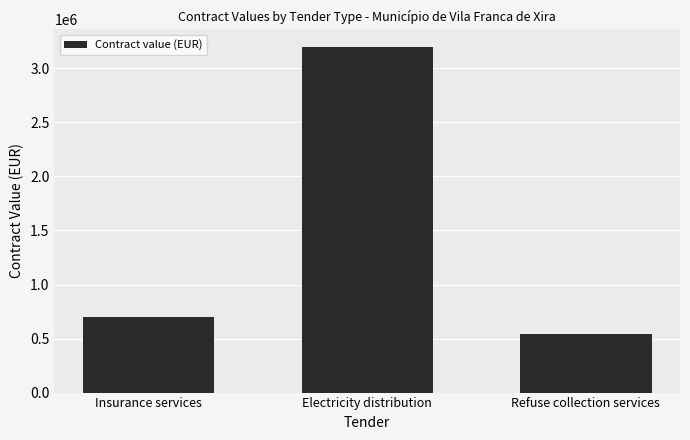

Read the value at Electricity distribution, to the nearest 10.

3200000